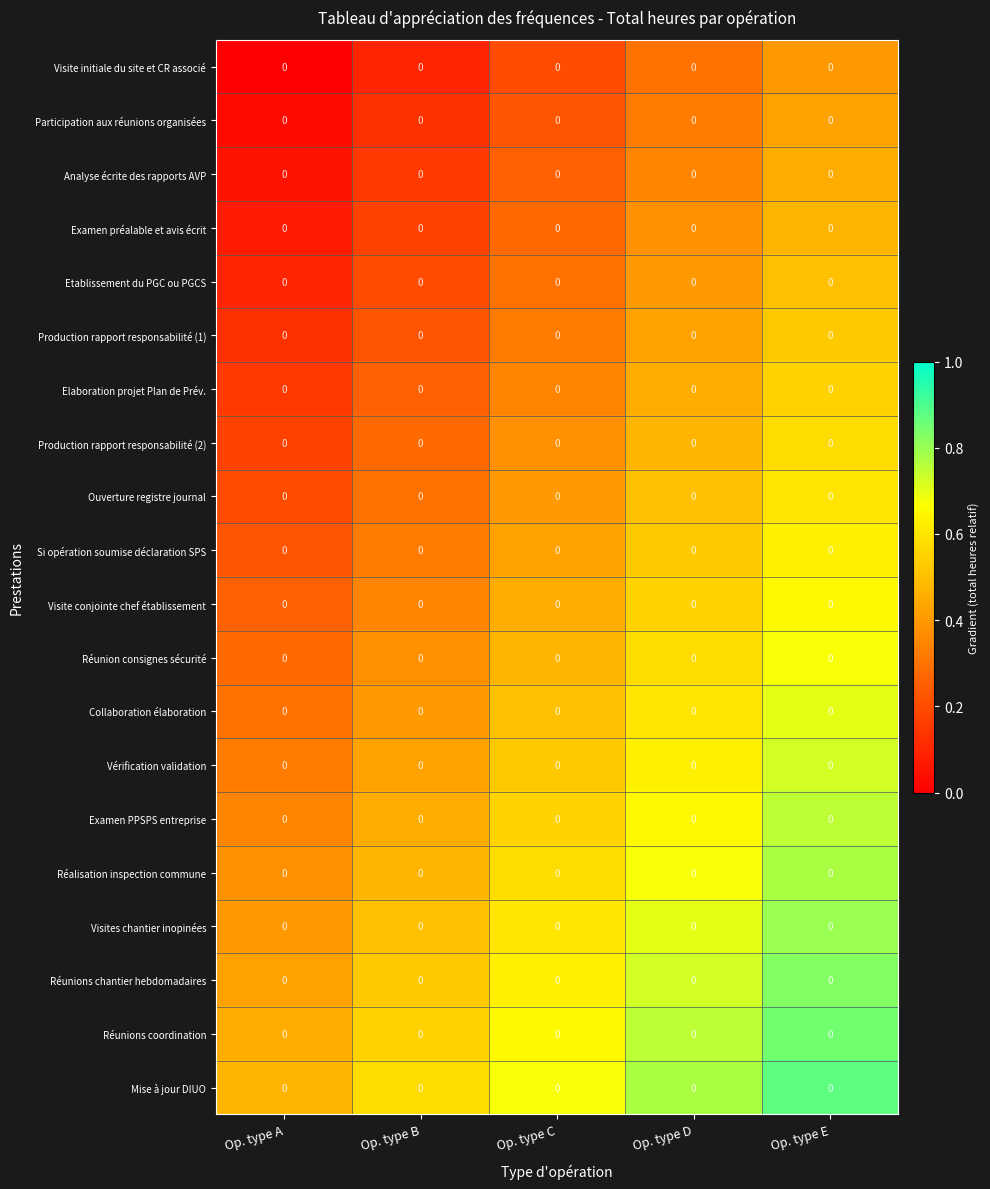

Is the value of Vérification validation at Op. type D greater than the value of Ouverture registre journal at Op. type C?

Yes